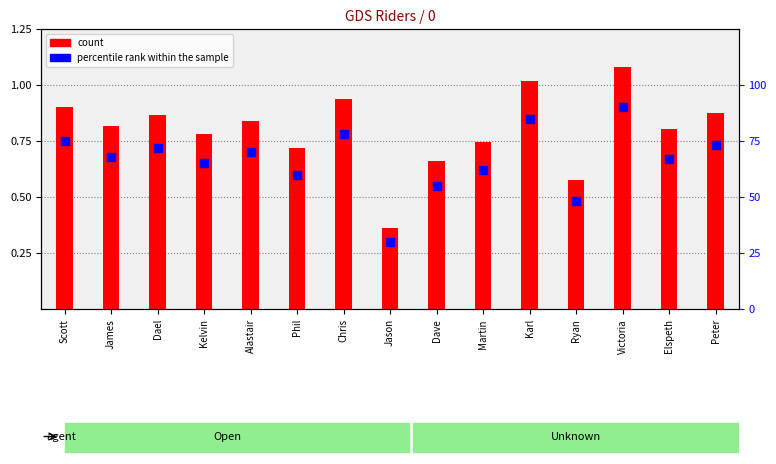

At which category is the sum across all series the highest?

Victoria